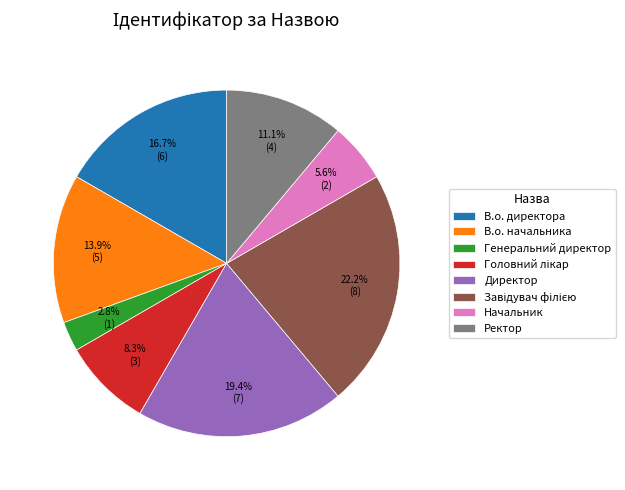

How many slices are in this pie chart?

8